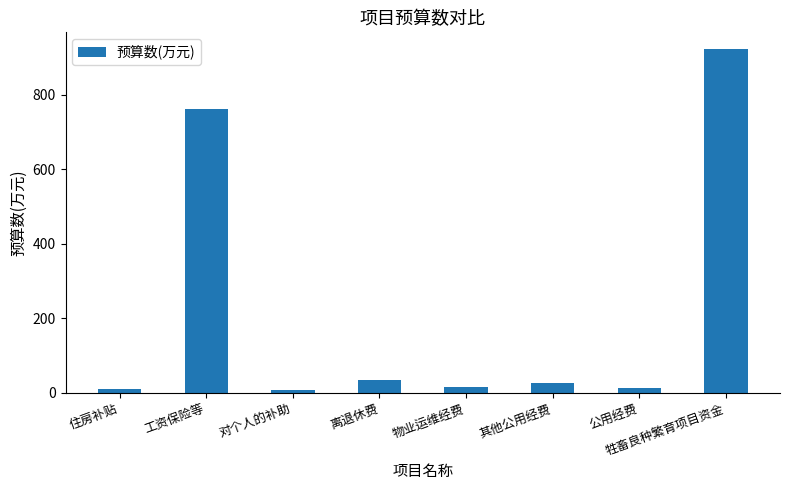

What is the maximum value shown in the chart?

921.0